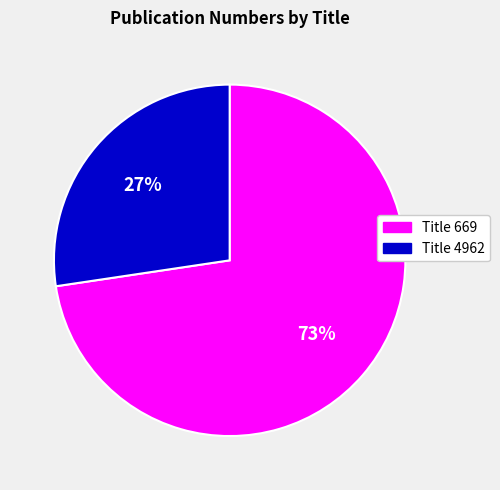

To the nearest percent, what is the average slice percentage?

50%